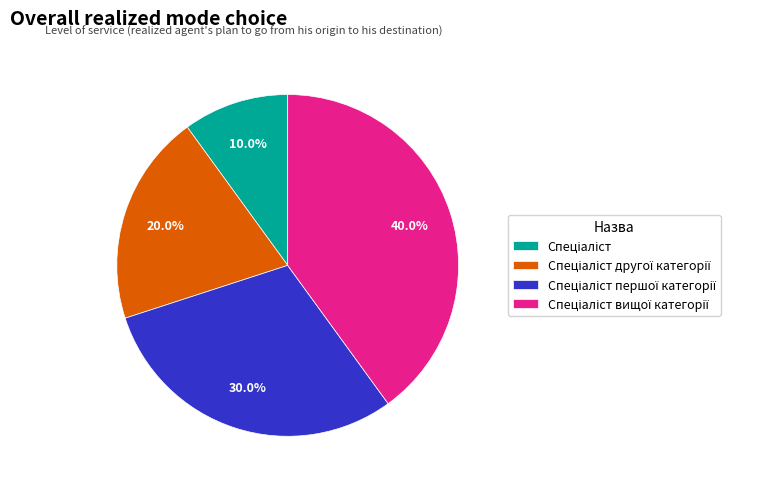

Is there a majority slice in this chart?

No